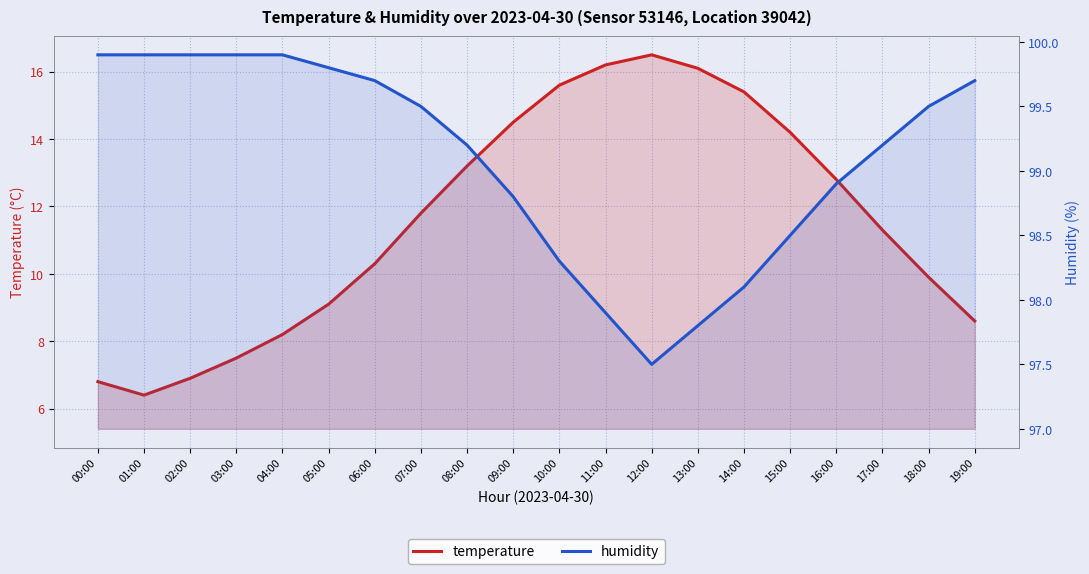

The humidity series shows 43.9 at 16:00. True or false?

False